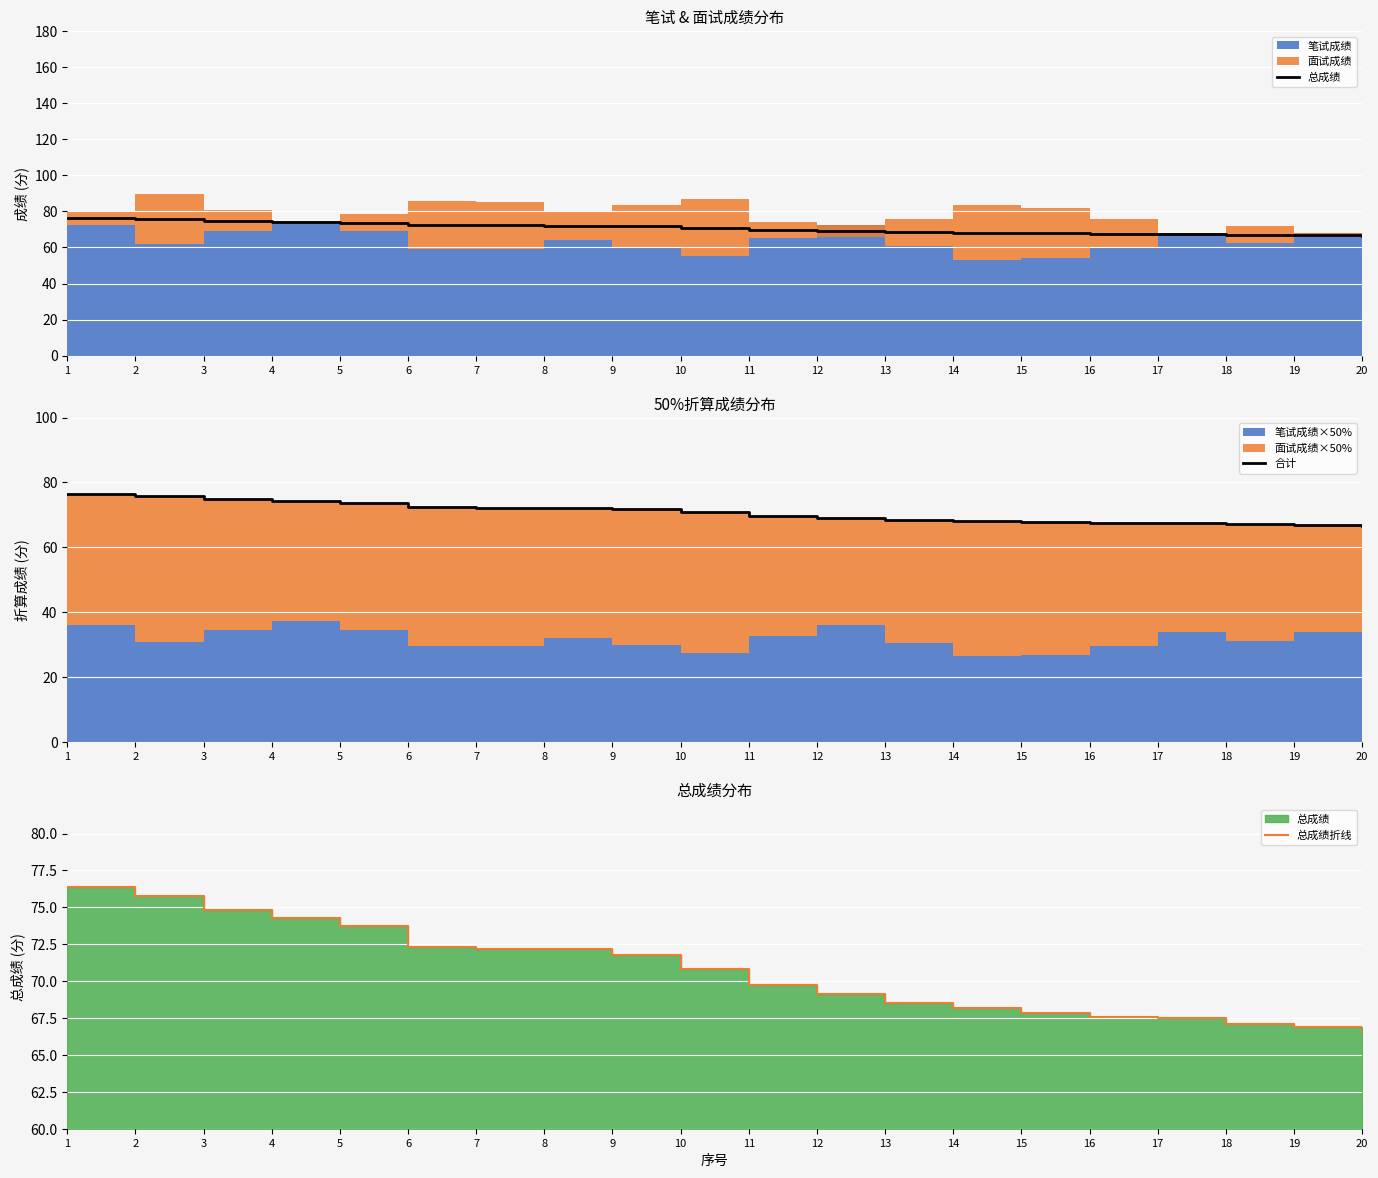

Between 3 and 17, which is larger?

3